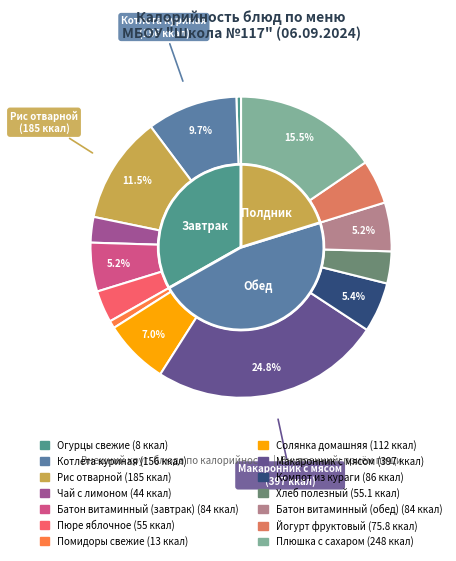

To the nearest percent, what percentage of the pie is Пюре яблочное?

3%